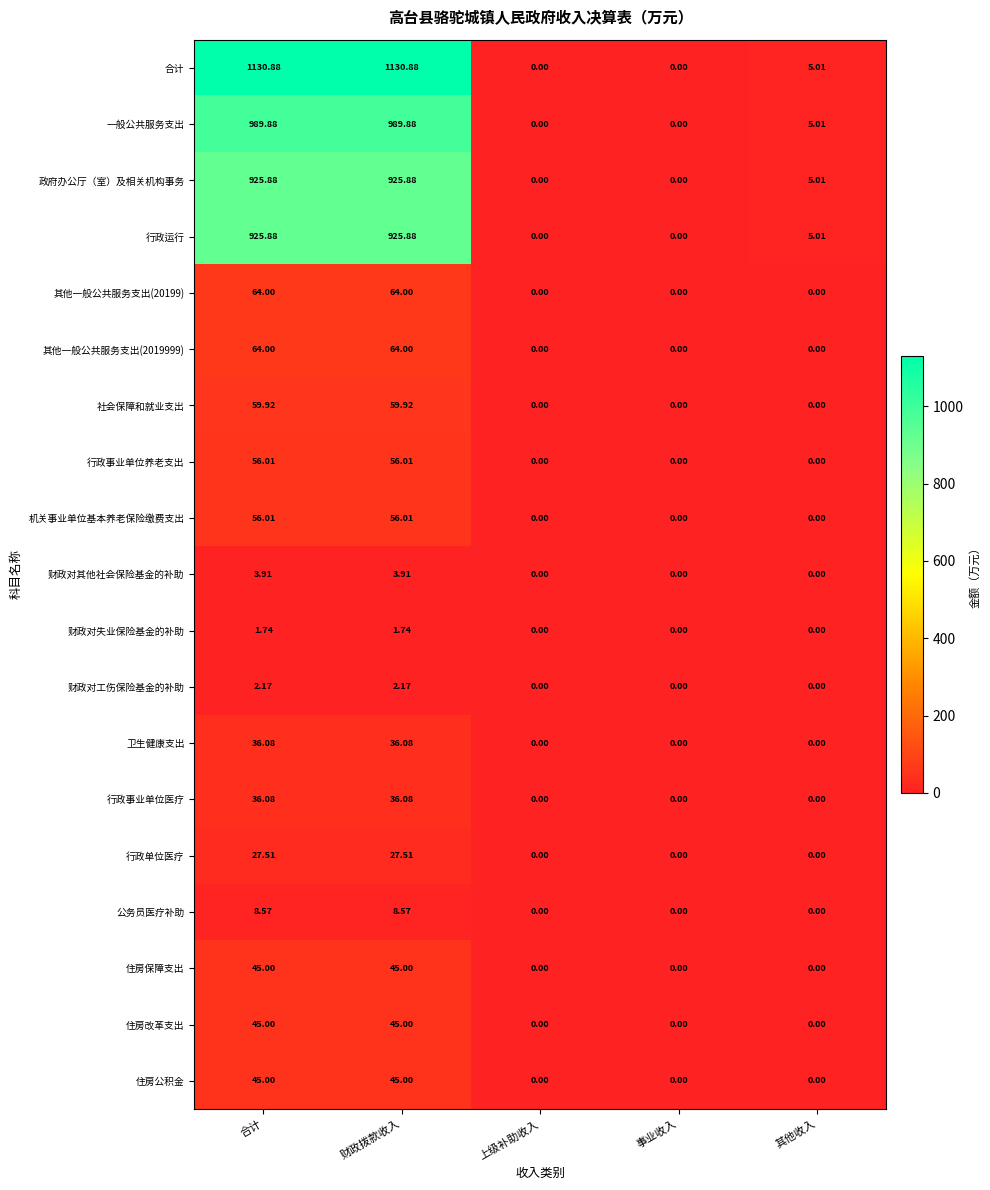

What is the spread (max minus min) of values at 其他收入?

5.0